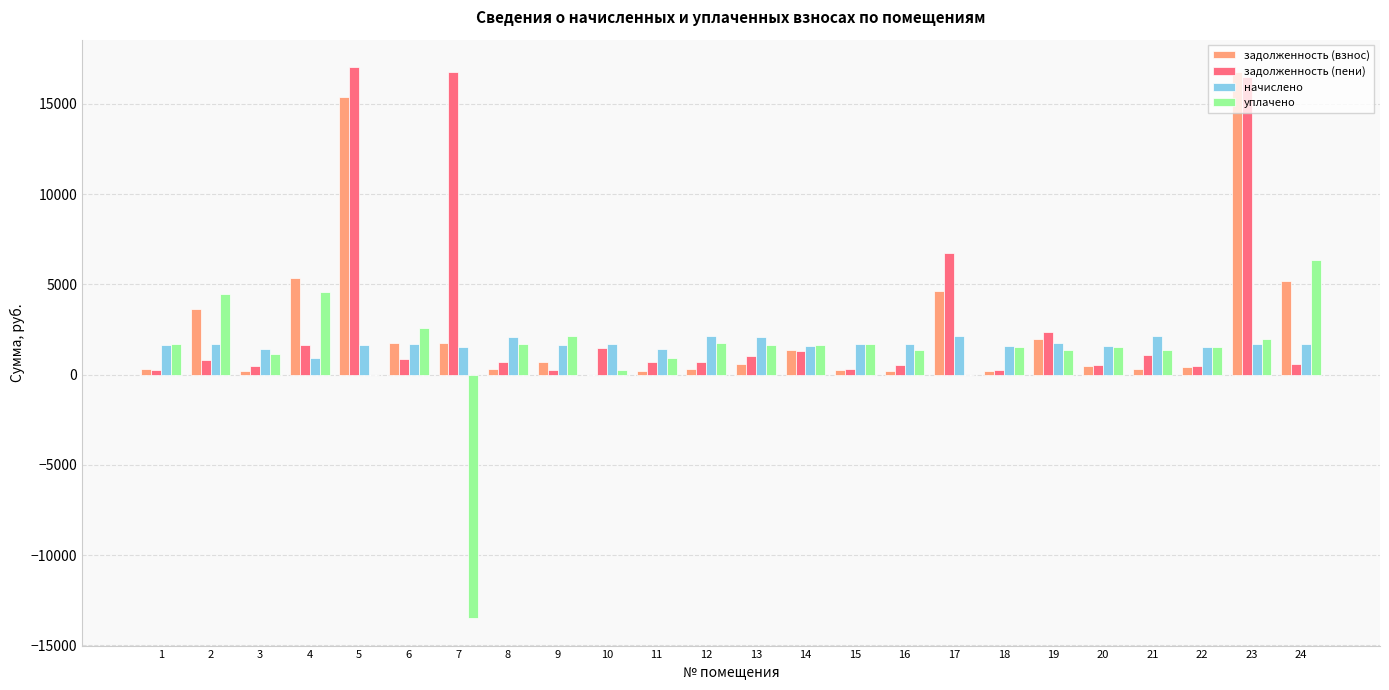

The value of задолженность (пени) at 17 is 6766.7. True or false?

True